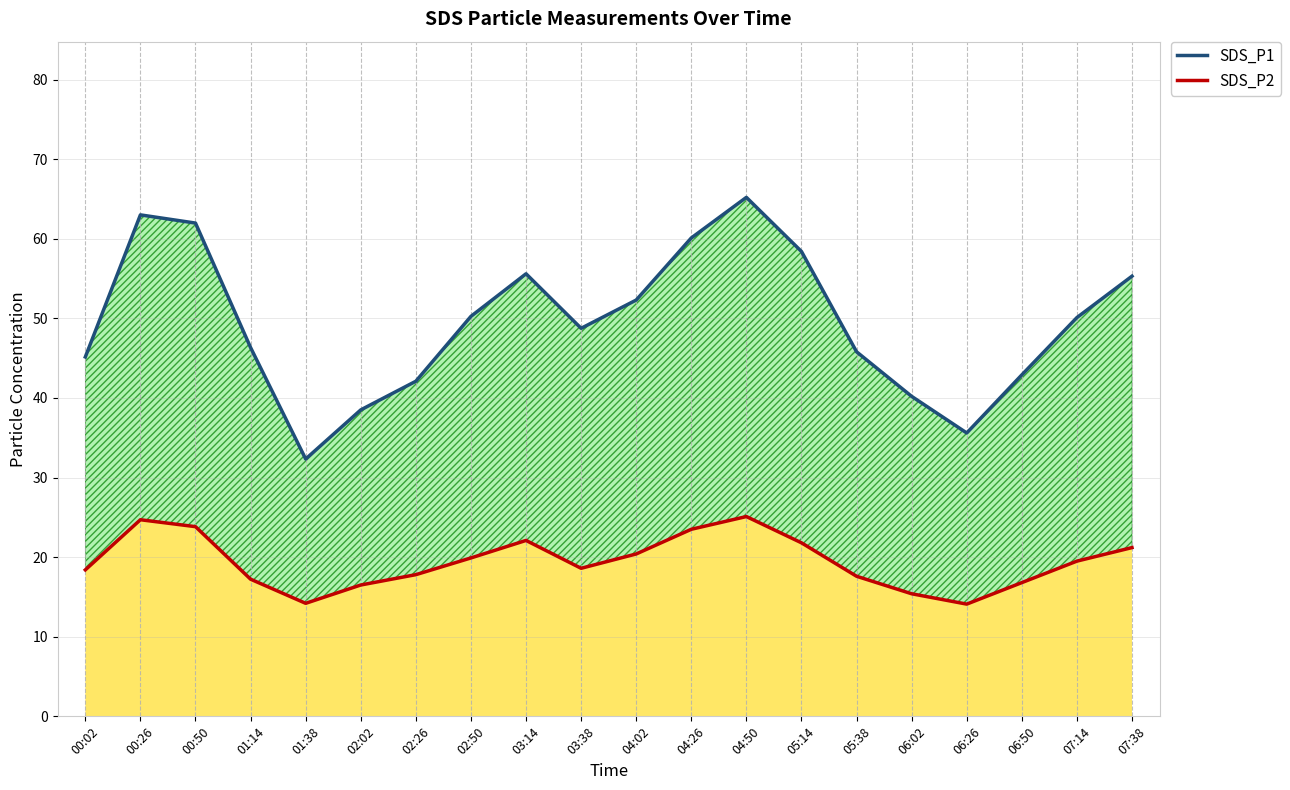

True or false: SDS_P1 and SDS_P2 intersect in this chart.

False